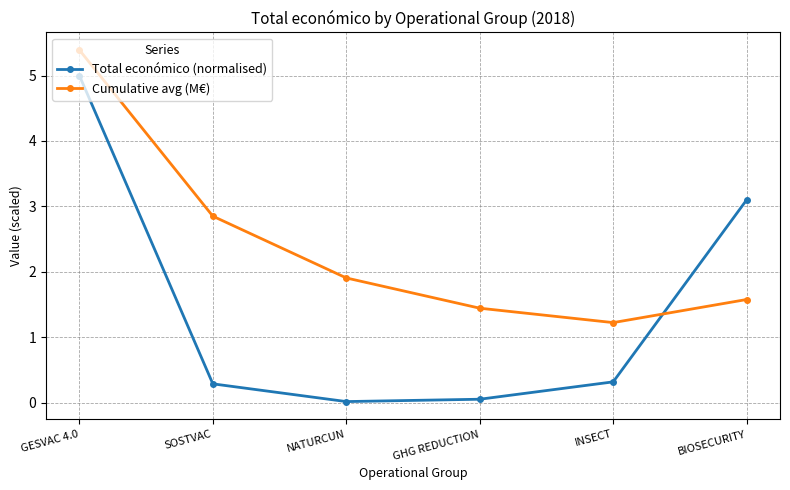

What is the total value across all series at BIOSECURITY?

4.7